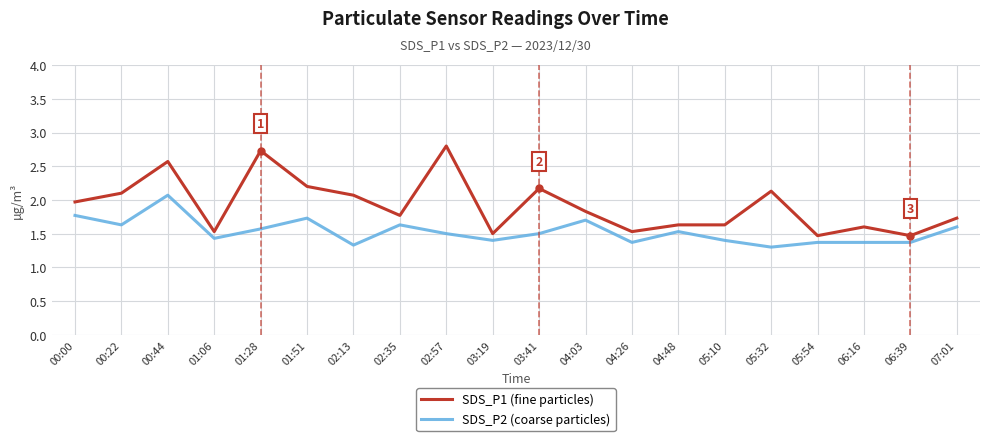

What is the difference between the highest and lowest values at 05:32?

0.8